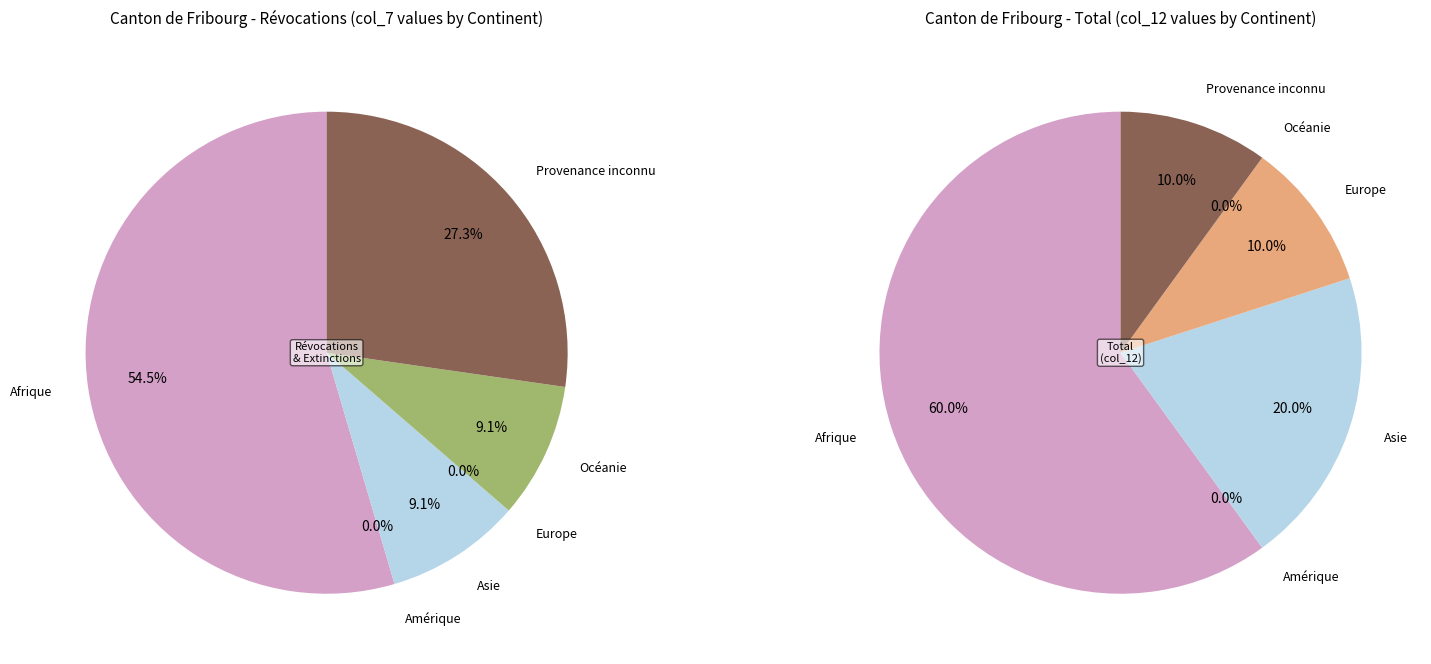

Is there any slice that represents more than half of the pie?

Yes